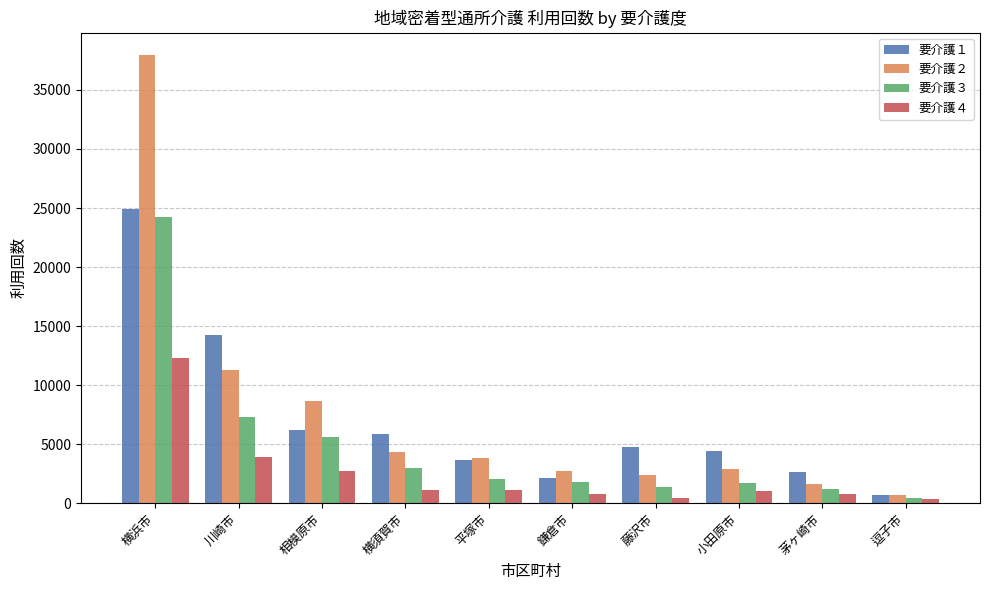

Which series has the widest spread of values?

要介護２